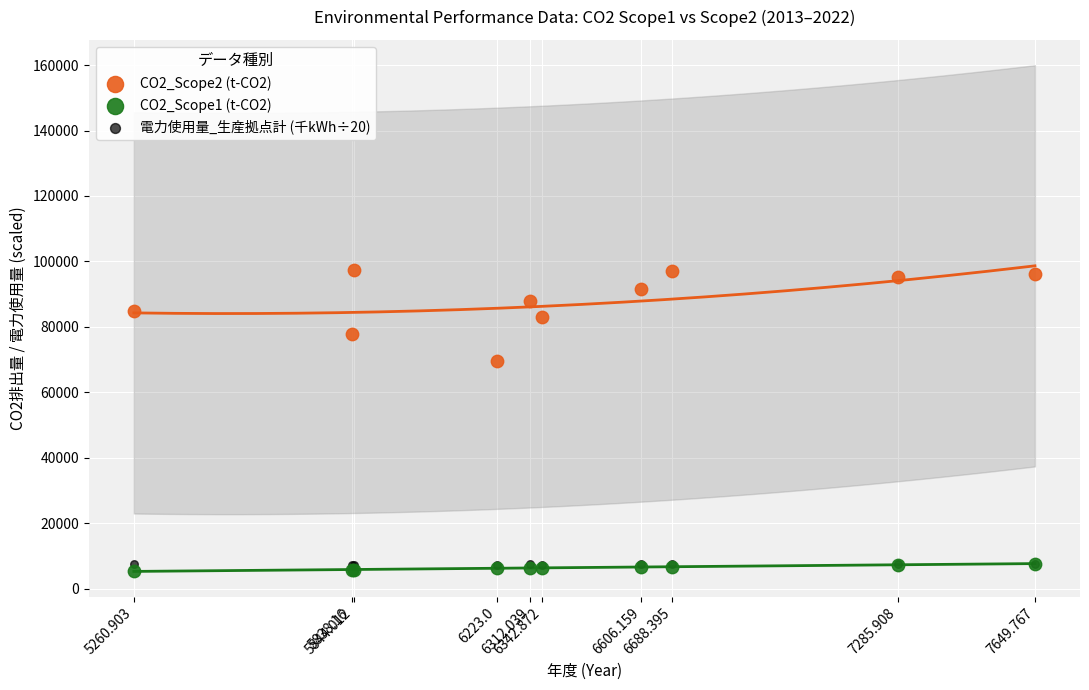

Across all series, what Y value is closest to 51386?

69458.0